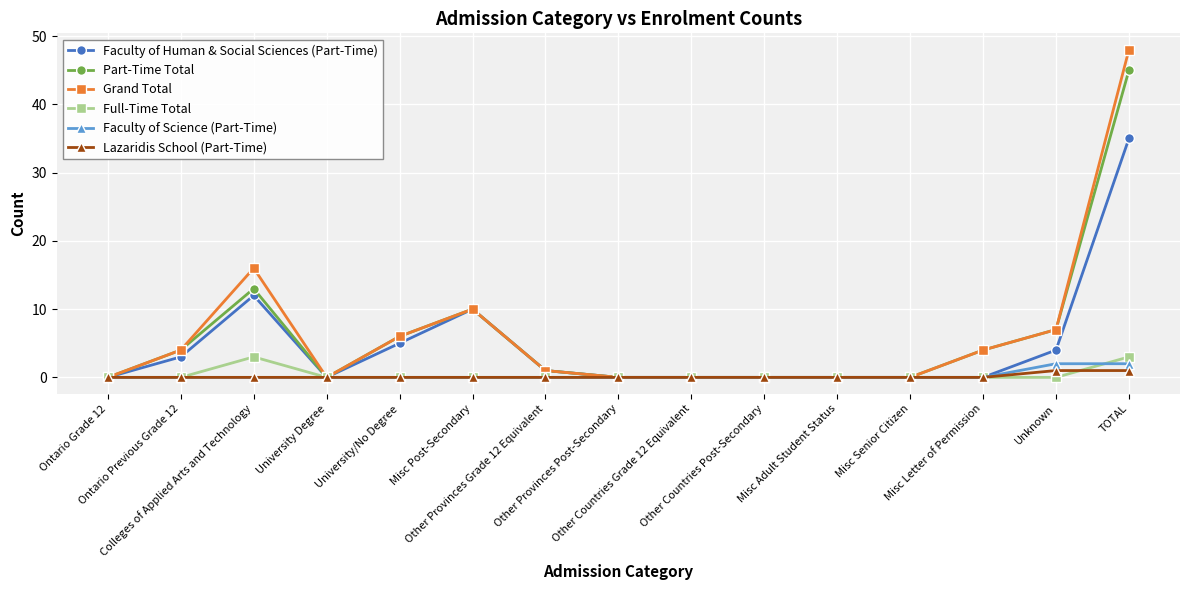

How many categories are shown in the chart?

15